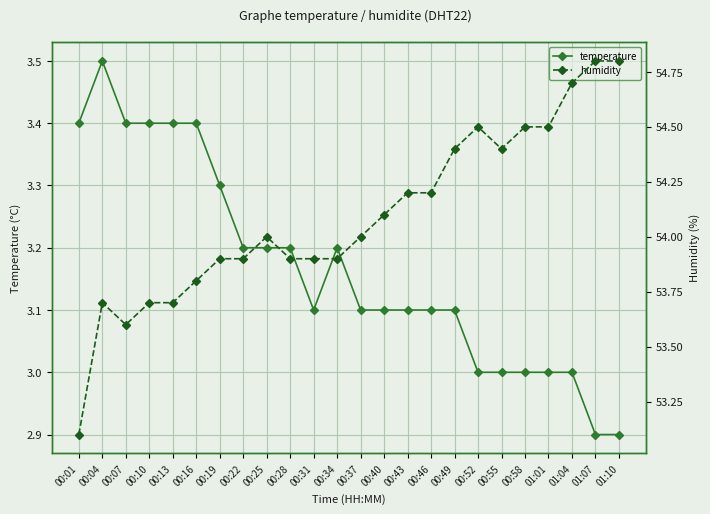

True or false: humidity and temperature cross at least once.

False